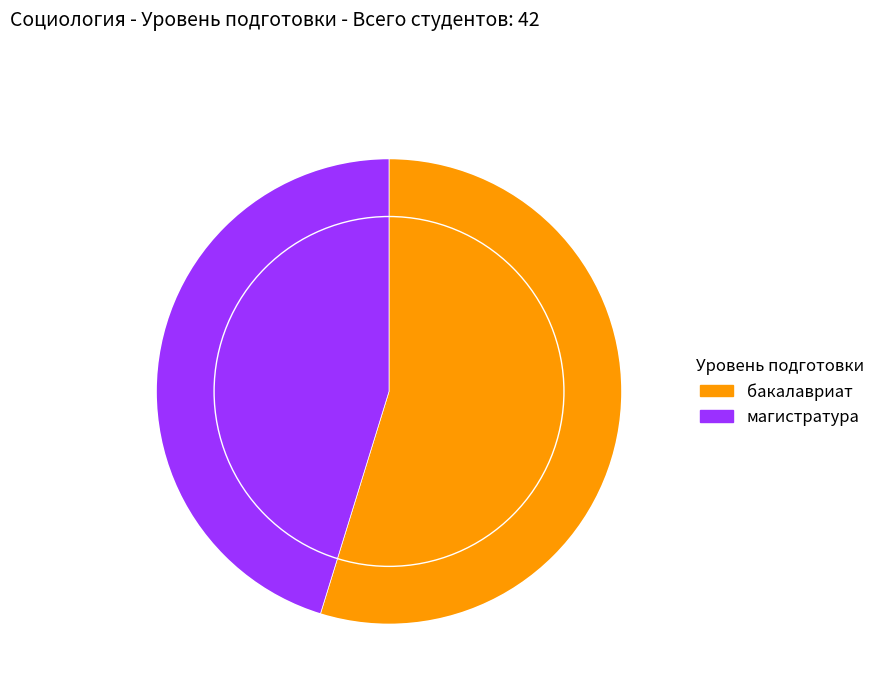

Which category has the smallest portion of the pie?

магистратура